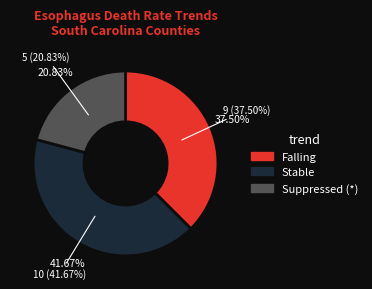

How many slices are in this pie chart?

3